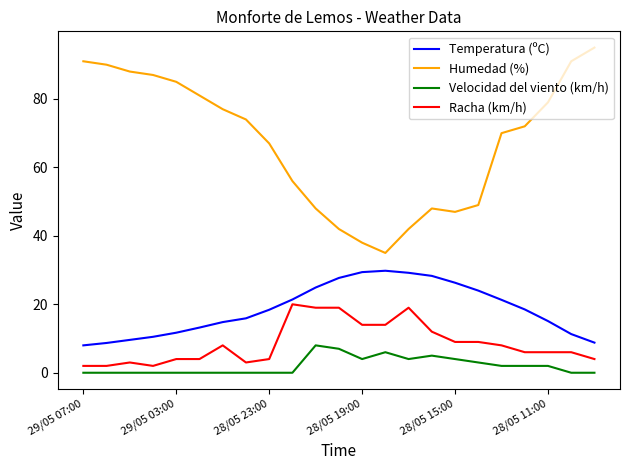

What is the average value of the Humedad (%) series?

67.5